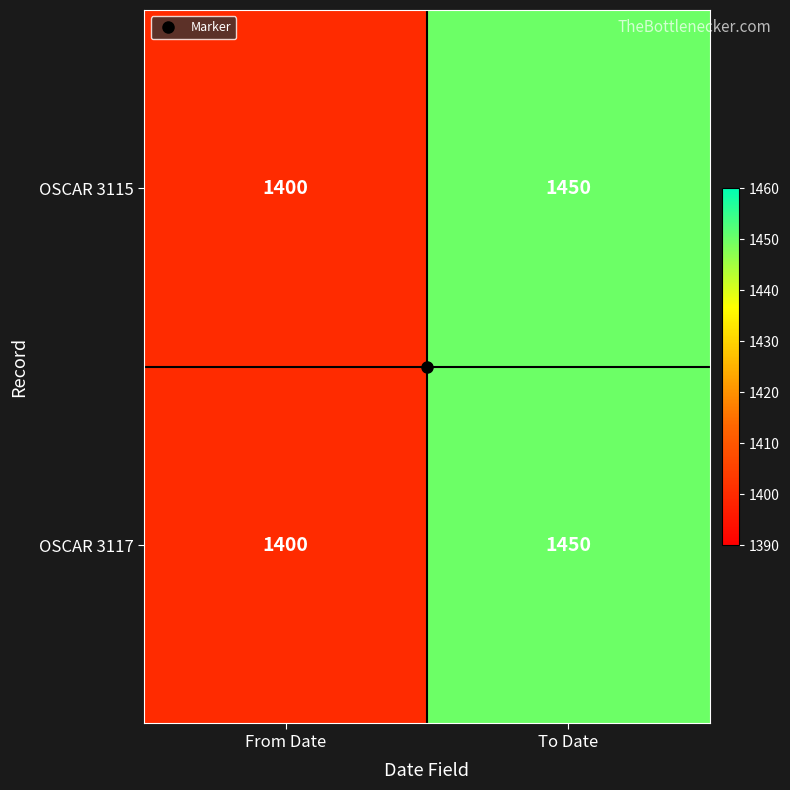

What value does the OSCAR 3117 series have at To Date, to the nearest 5?

1450